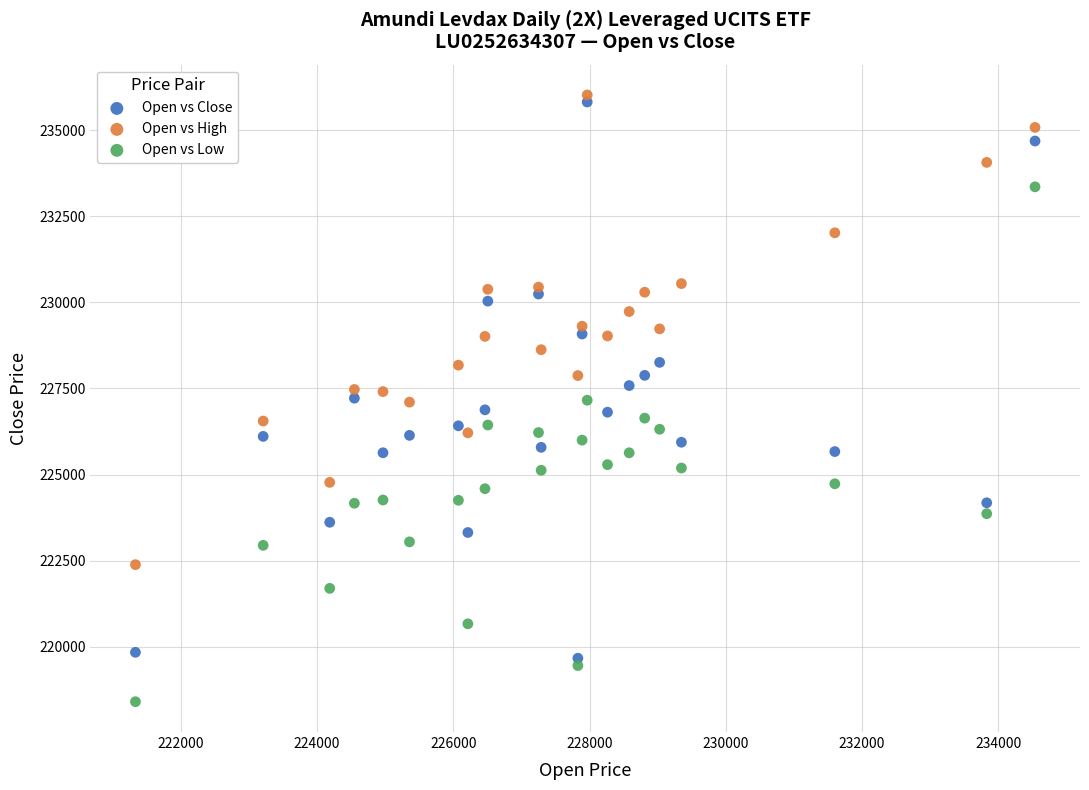

What is the X range (max minus min) for the scatter plot?

13206